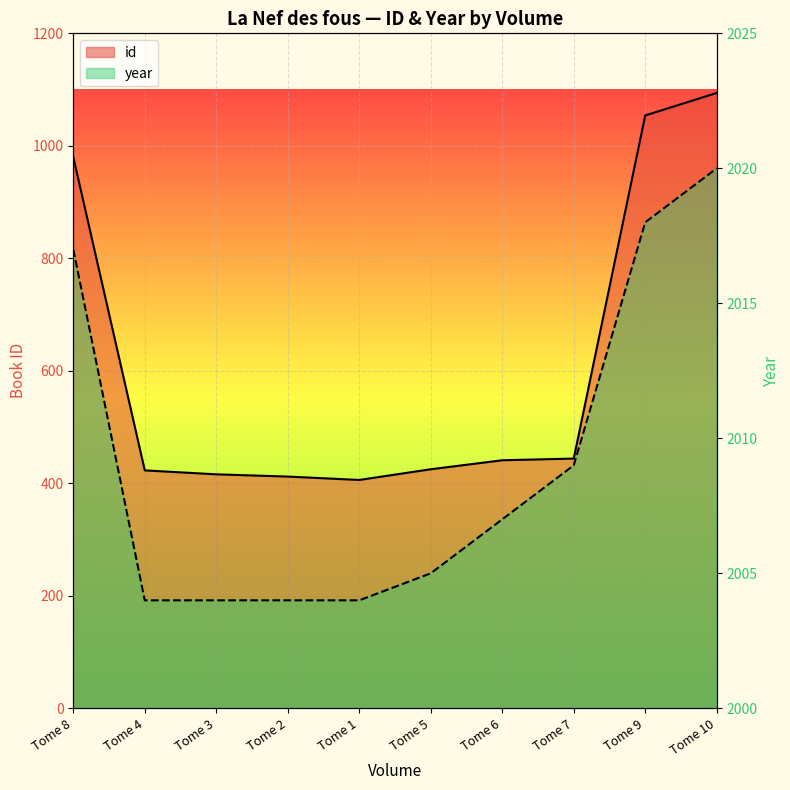

Which series has the largest total across all categories?

year